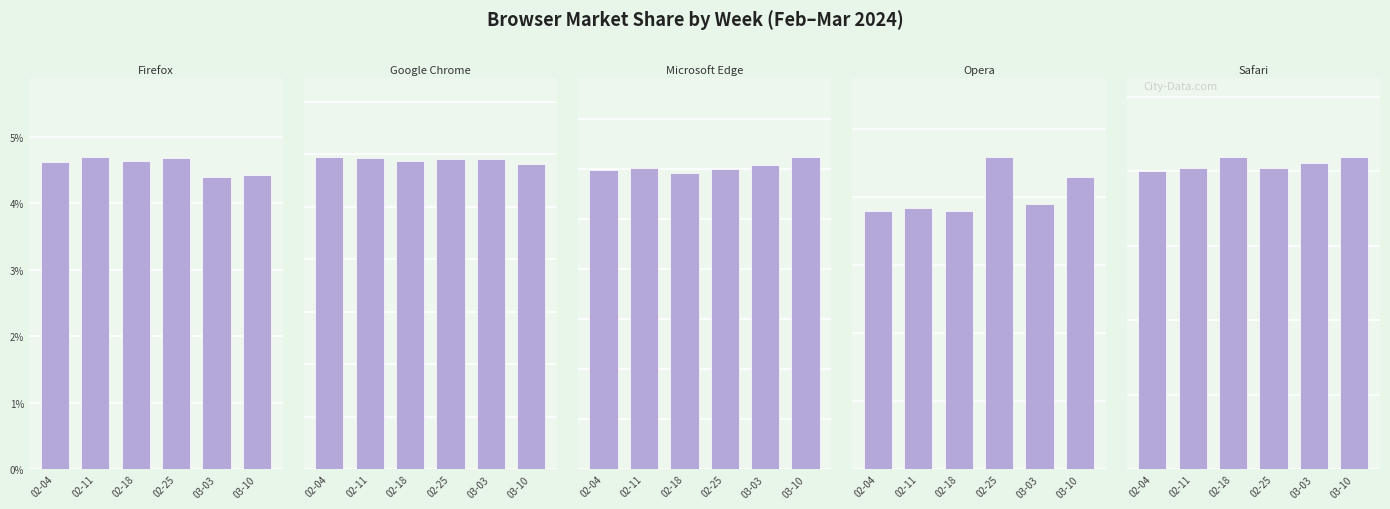

What is the label of the 5th bar from the right?

02-11